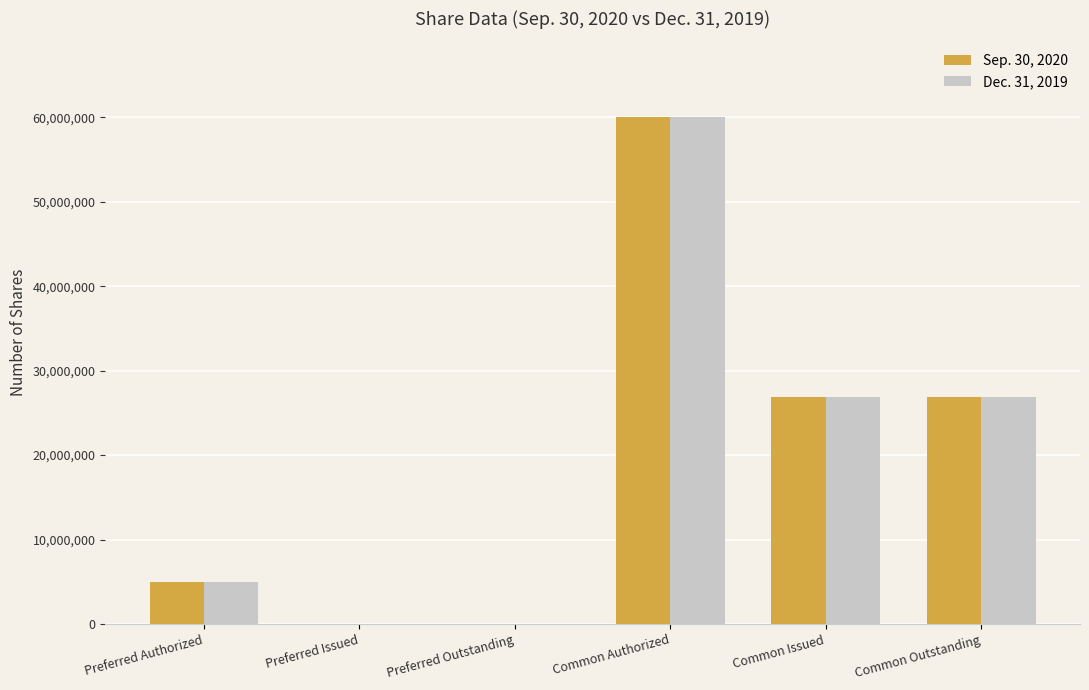

At which label does Sep. 30, 2020 first exceed 26924381?

Common Authorized